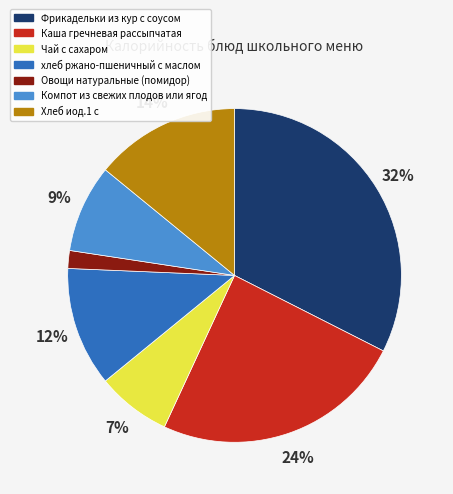

To the nearest percent, what portion does хлеб ржано-пшеничный с маслом represent?

12%